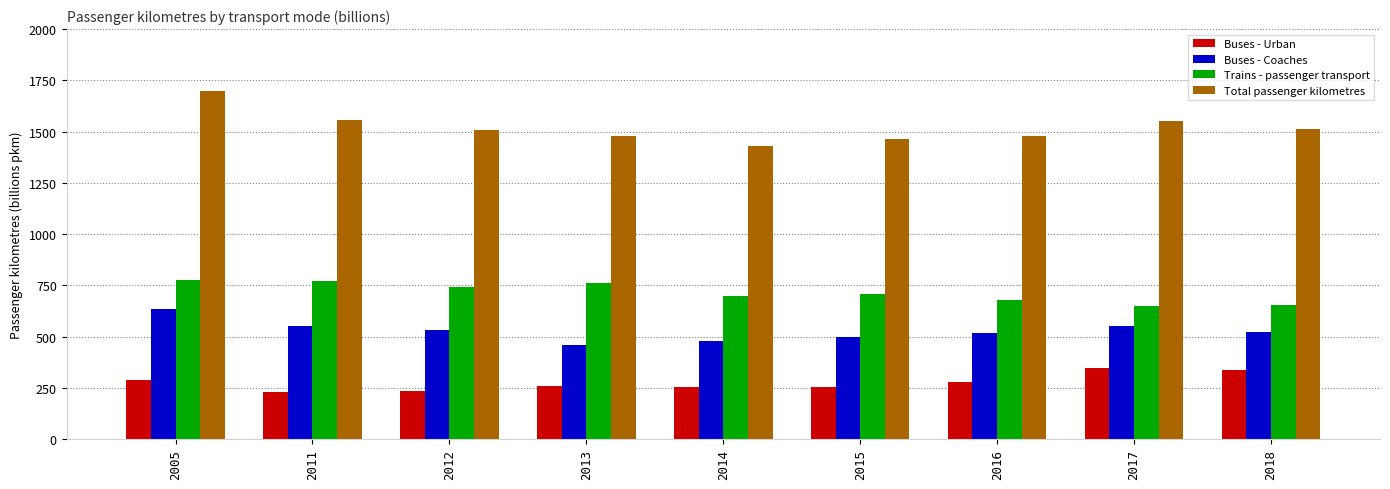

At 2012, list the series in order from smallest to largest.

Buses - Urban, Buses - Coaches, Trains - passenger transport, Total passenger kilometres